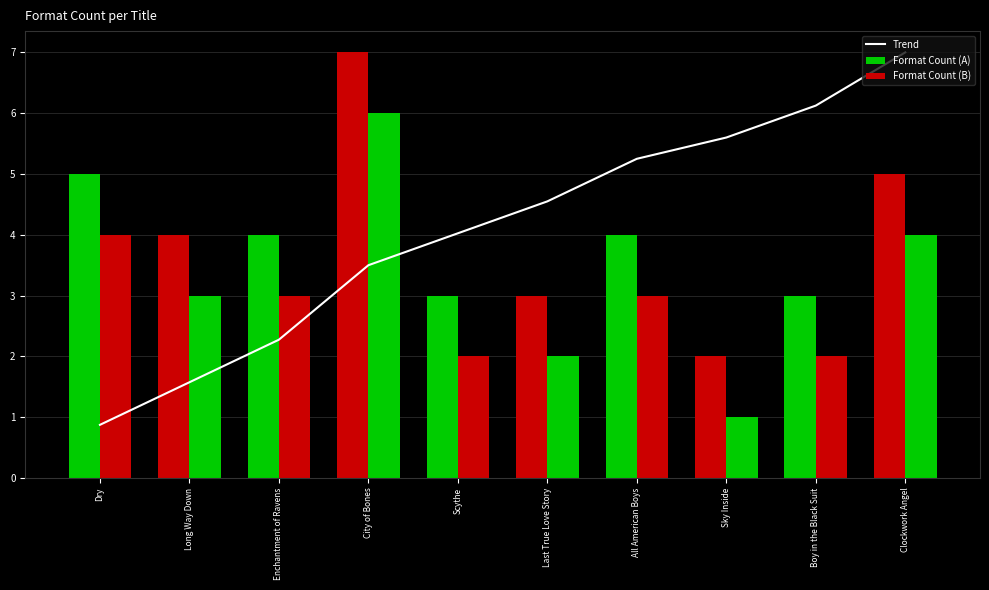

Count the number of categories in the chart.

10